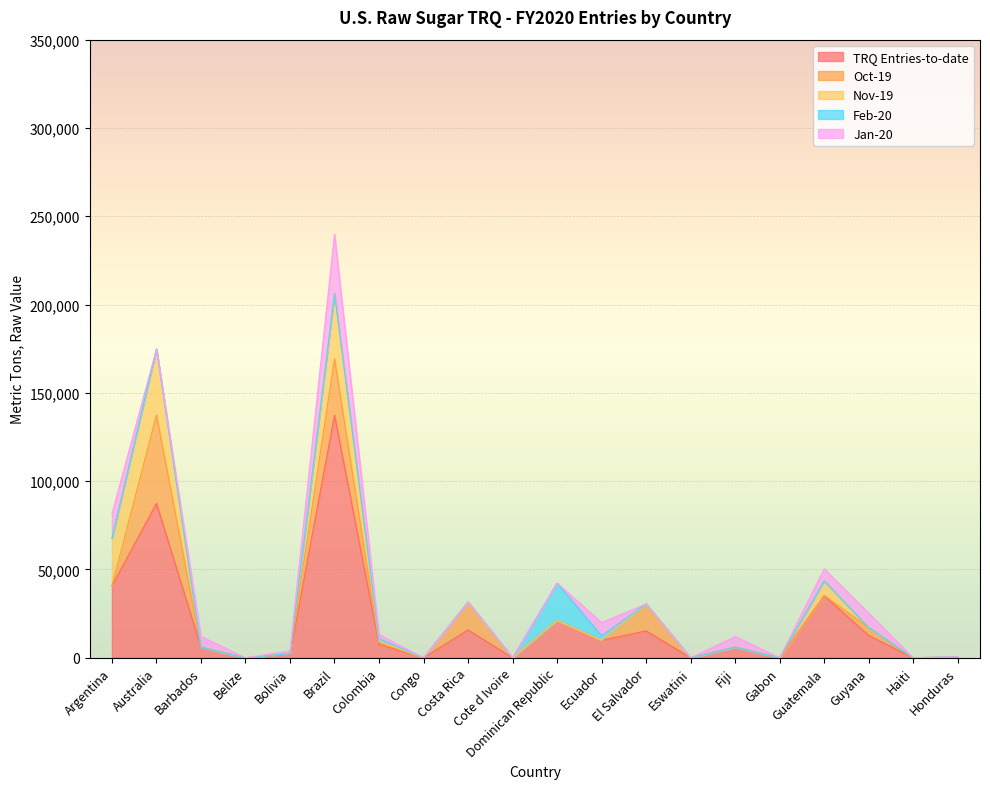

At which category is the sum across all series the highest?

Brazil